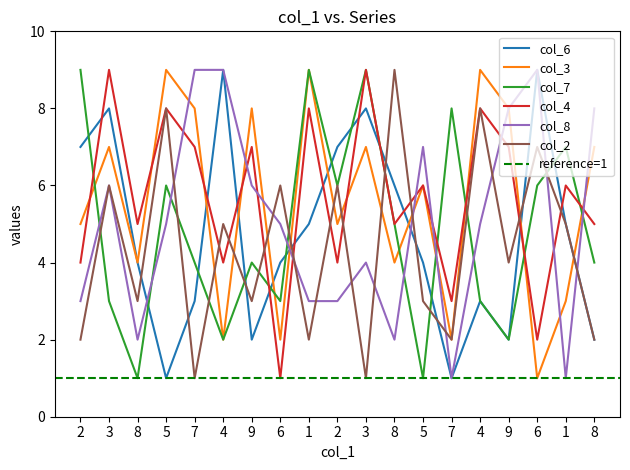

Where is the first local minimum for col_6?

5